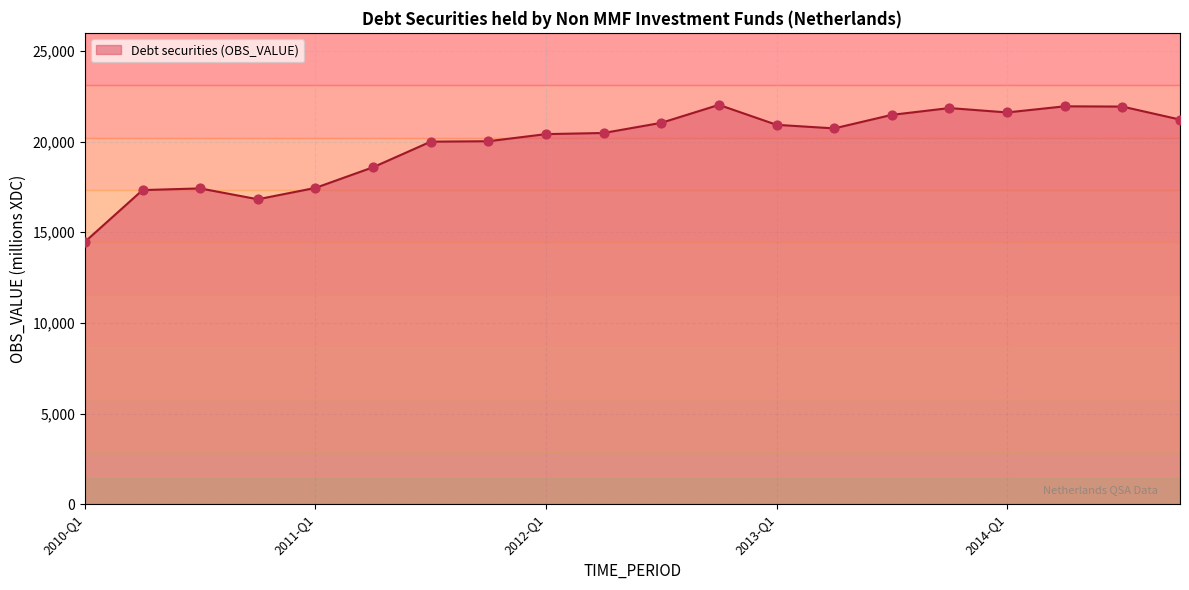

What is the smallest value displayed?

14471